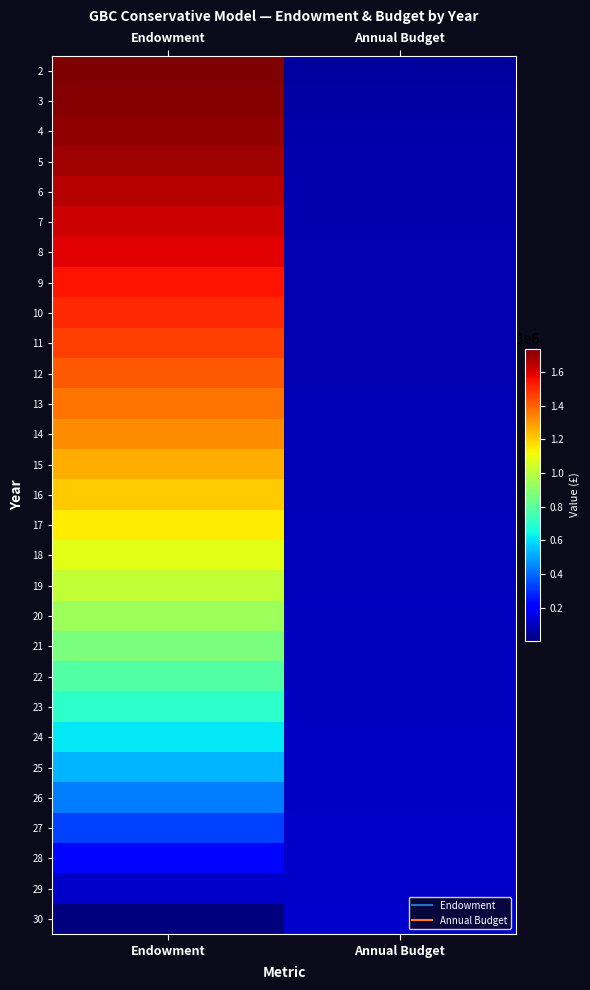

At which category is the sum across all series the highest?

Endowment